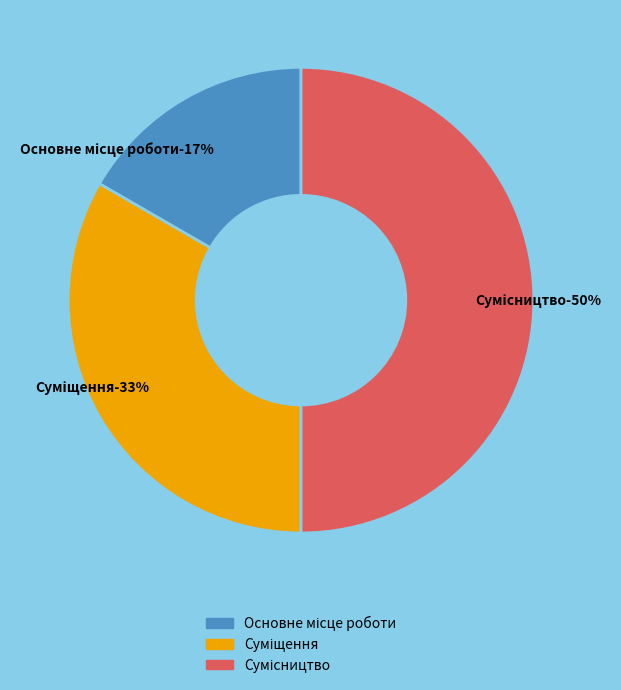

To the nearest percent, what portion does Основне місце роботи represent?

17%